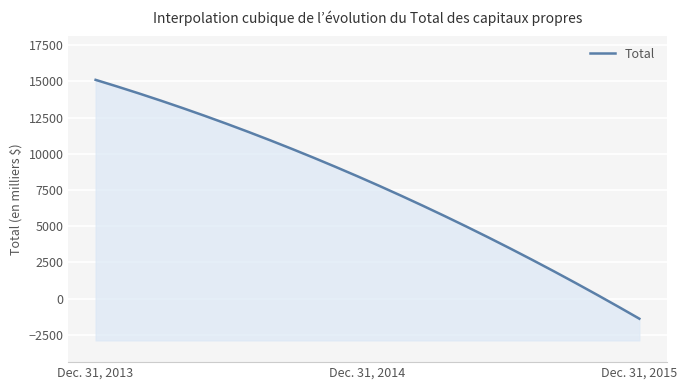

What is the change in value from Dec. 31, 2013 to Dec. 31, 2014?

-6961